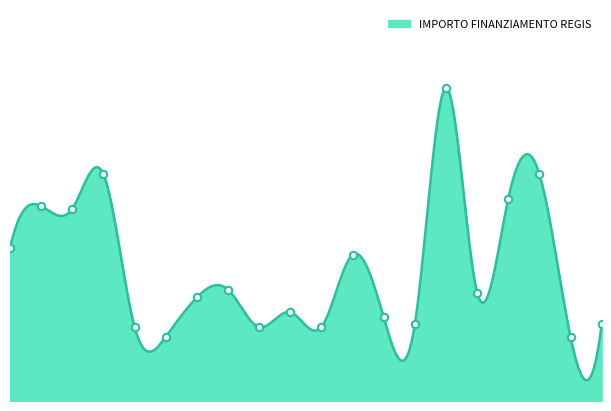

Which has a higher value, REDONDESCO or TREVIOLO?

TREVIOLO